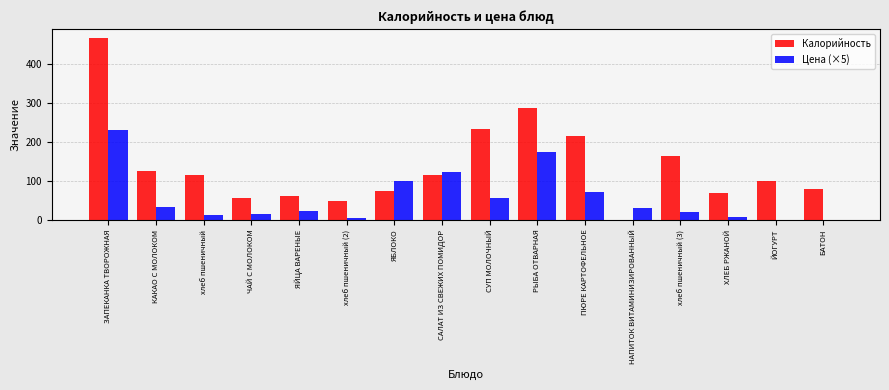

At which label does Цена (×5) reach its peak?

ЗАПЕКАНКА ТВОРОЖНАЯ